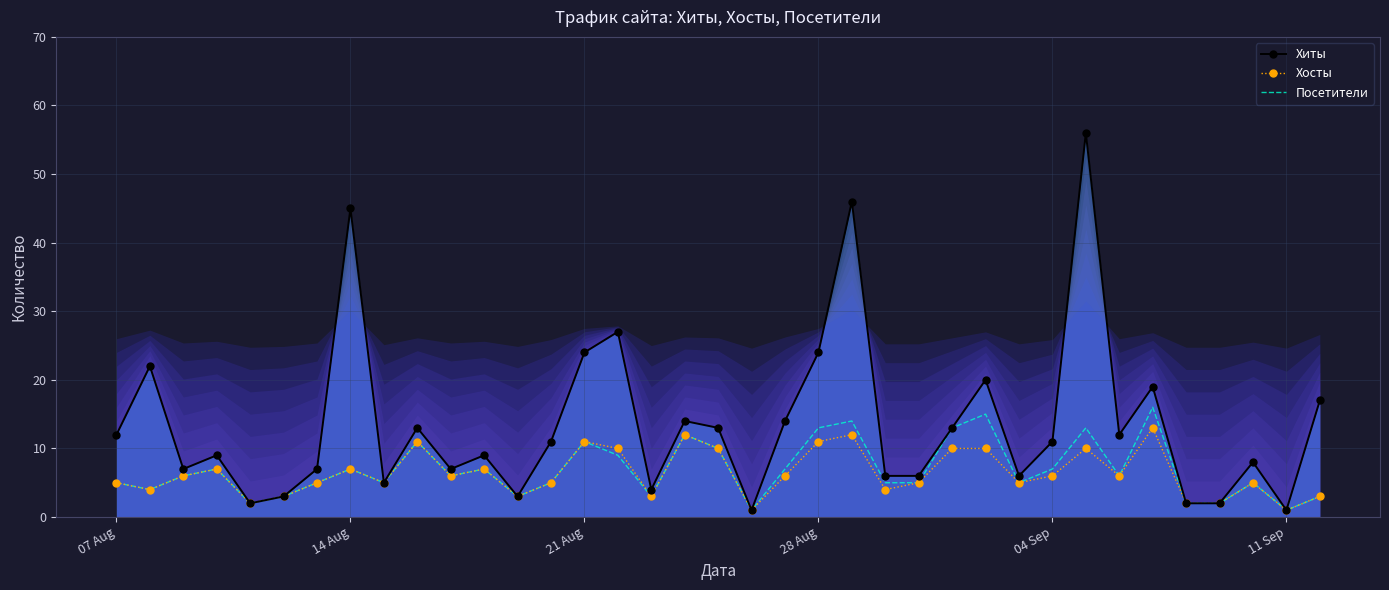

Reading left to right, list all the values displayed in this chart.

Хиты: 12	22	7	9	2	3	7	45	5	13	7	9	3	11	24	27	4	14	13	1	14	24	46	6	6	13	20	6	11	56	12	19	2	2	8	1	17
Хосты: 5	4	6	7	2	3	5	7	5	11	6	7	3	5	11	10	3	12	10	1	6	11	12	4	5	10	10	5	6	10	6	13	2	2	5	1	3
Посетители: 5	4	6	7	2	3	5	7	5	11	6	7	3	5	11	9	3	12	10	1	7	13	14	5	5	13	15	5	7	13	6	16	2	2	5	1	3